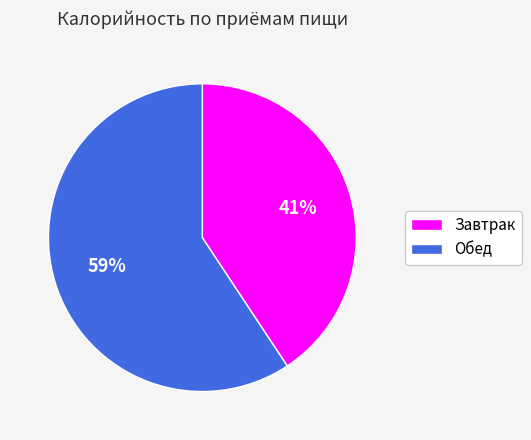

How many segments does this pie chart have?

2